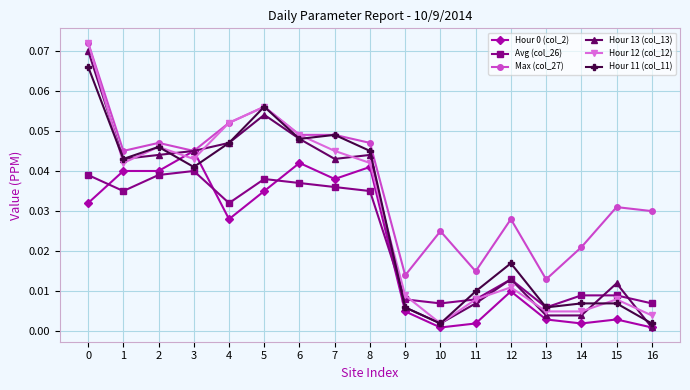

True or false: Max (col_27) has more than 0 interior local peaks.

True